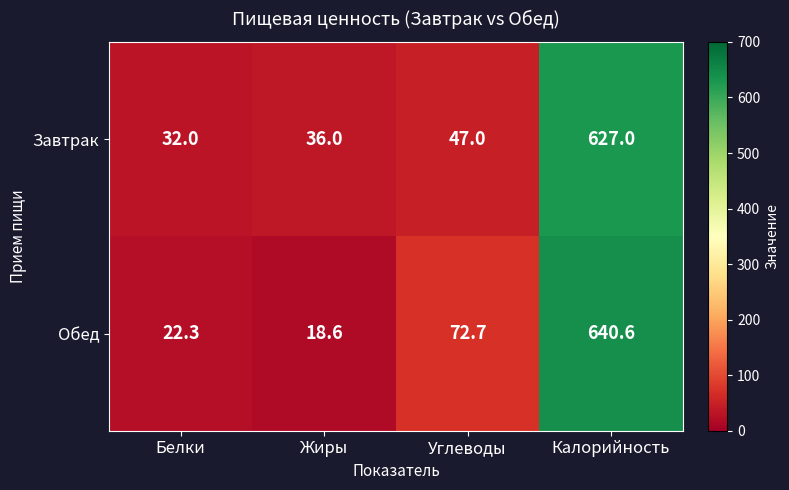

At which label is Завтрак closest to 329?

Углеводы